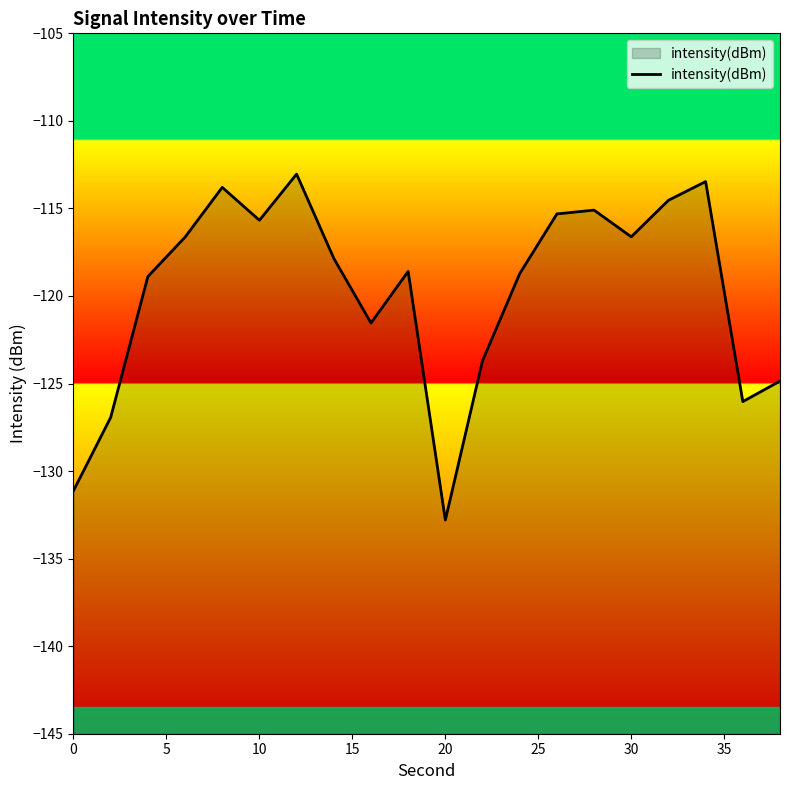

Is it true that the value at 10 is -115.7?

True